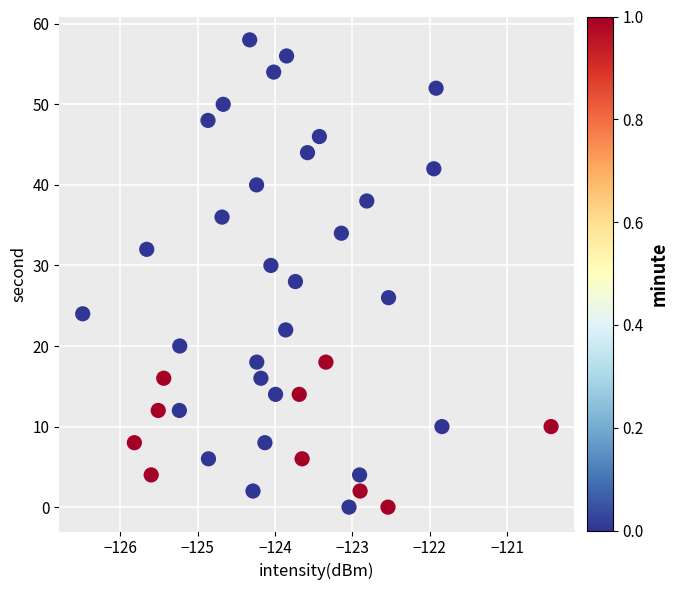

What is the range of Y values (max minus min)?

58